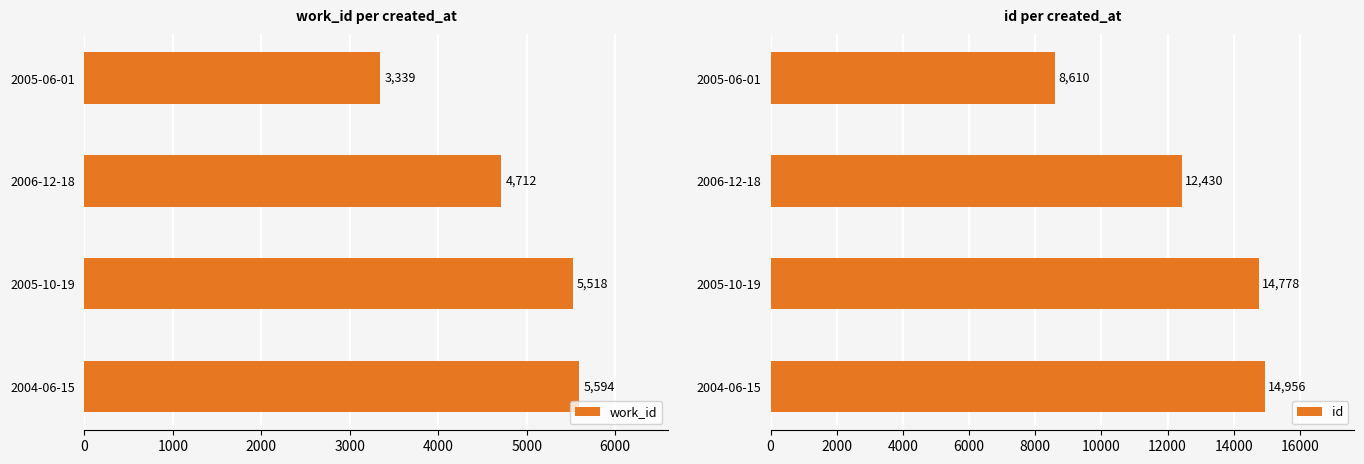

What are all the series names shown in the legend?

work_id, id